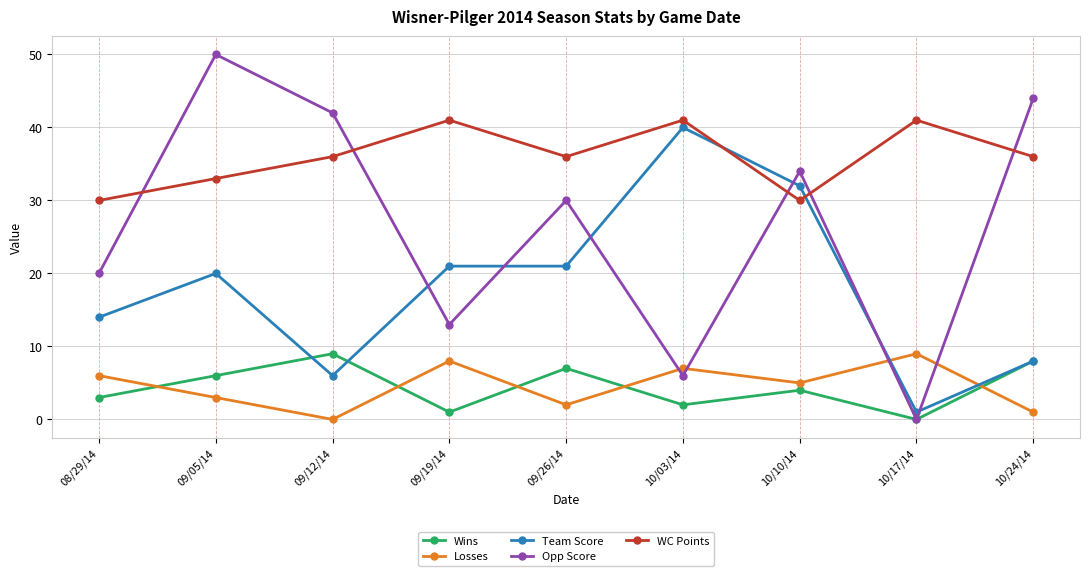

Reading left to right, list all the values displayed in this chart.

Wins: 3	6	9	1	7	2	4	0	8
Losses: 6	3	0	8	2	7	5	9	1
Team Score: 14	20	6	21	21	40	32	1	8
Opp Score: 20	50	42	13	30	6	34	0	44
WC Points: 30	33	36	41	36	41	30	41	36